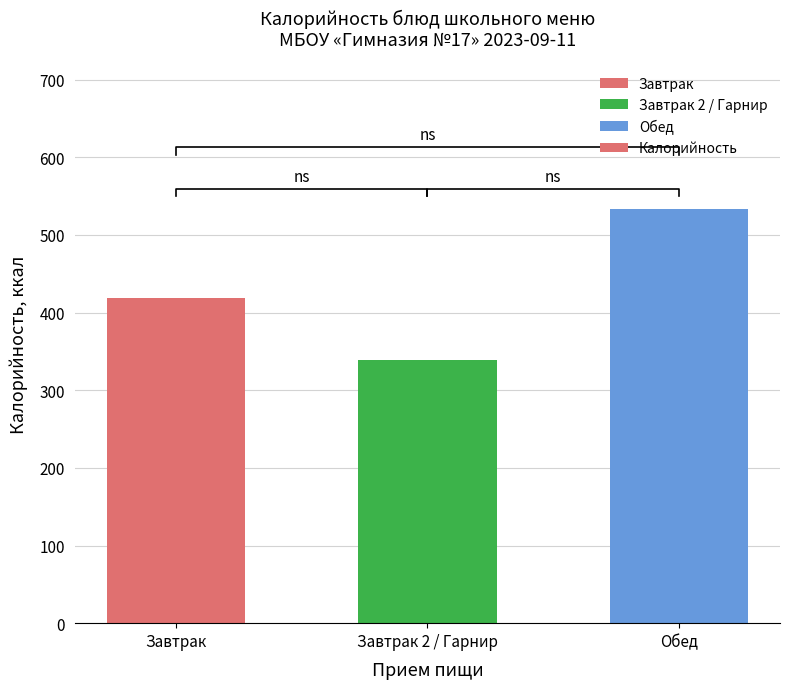

How many series are shown in this chart?

1